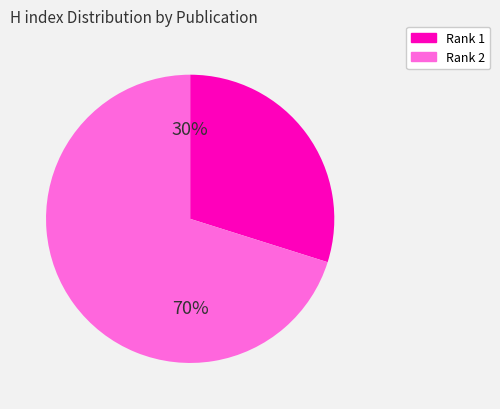

How many segments does this pie chart have?

2